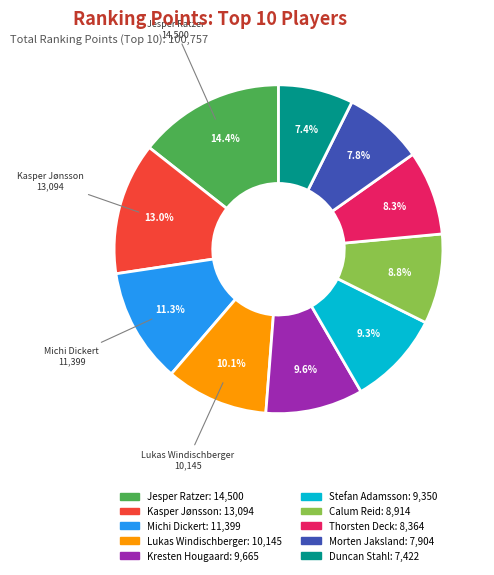

Is there a majority slice in this chart?

No